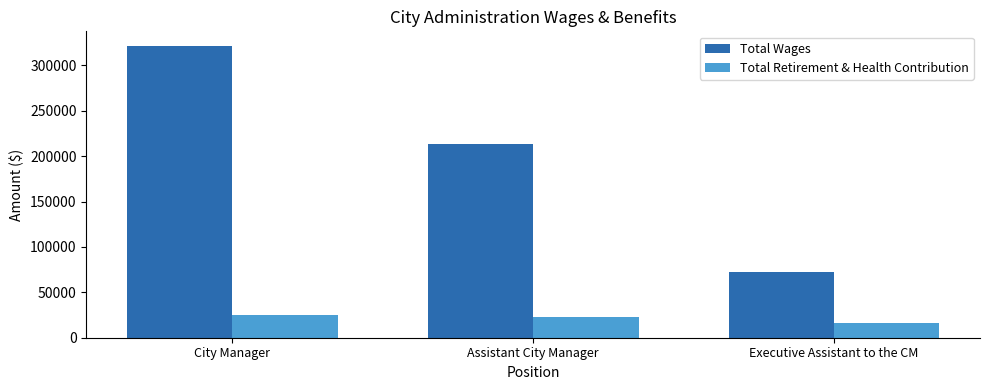

How many data points does each series have?

3